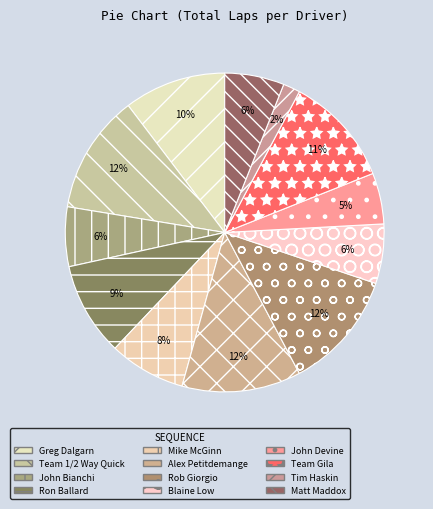

To the nearest percent, what is the difference between the largest and smallest slice percentages?

10%